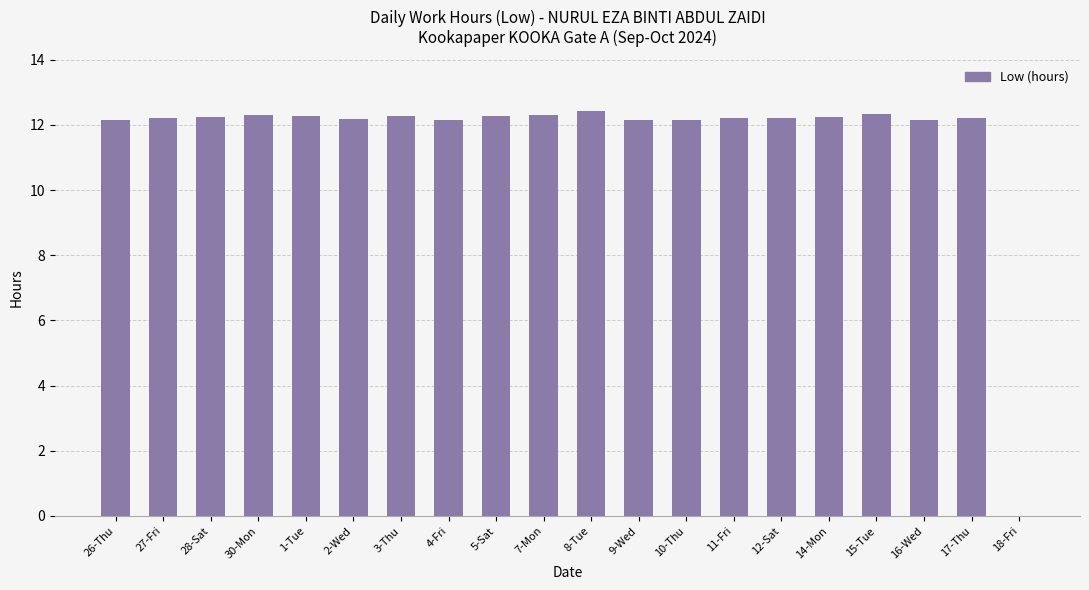

What is the change in value from 26-Thu to 12-Sat?

+0.1